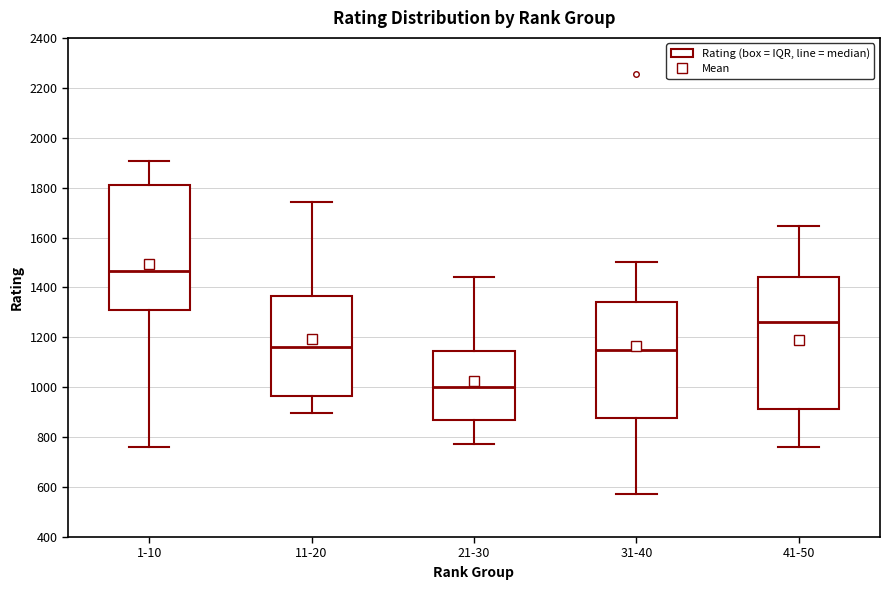

Where does the upper whisker of the box for 11-20 end on the y-axis? The values are not printed on the chart, so give them approximately, as read against the axis.

1740